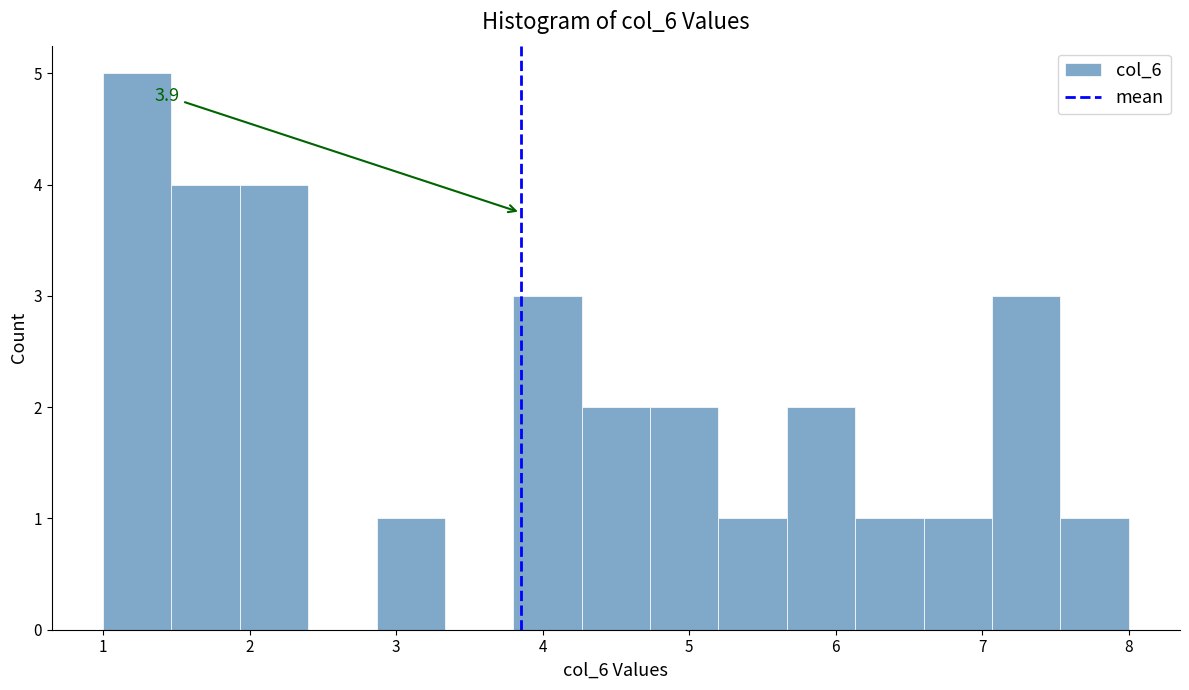

Over which range of the x-axis is the bar tallest?

1.0 to 1.5